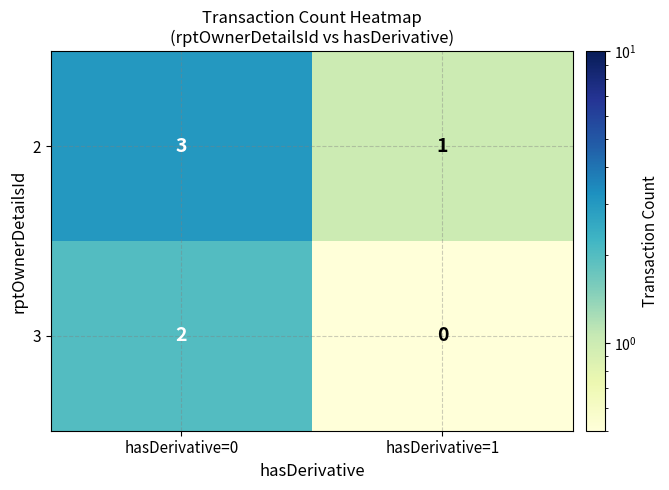

The value of 2 at hasDerivative=0 is 5. True or false?

False